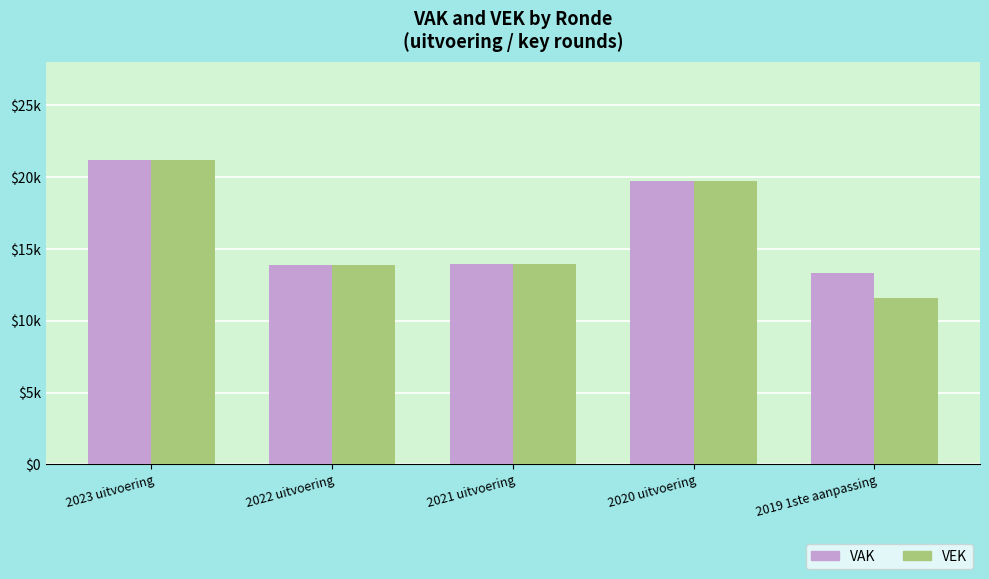

Rank the series by their maximum value, from highest to lowest.

VAK, VEK